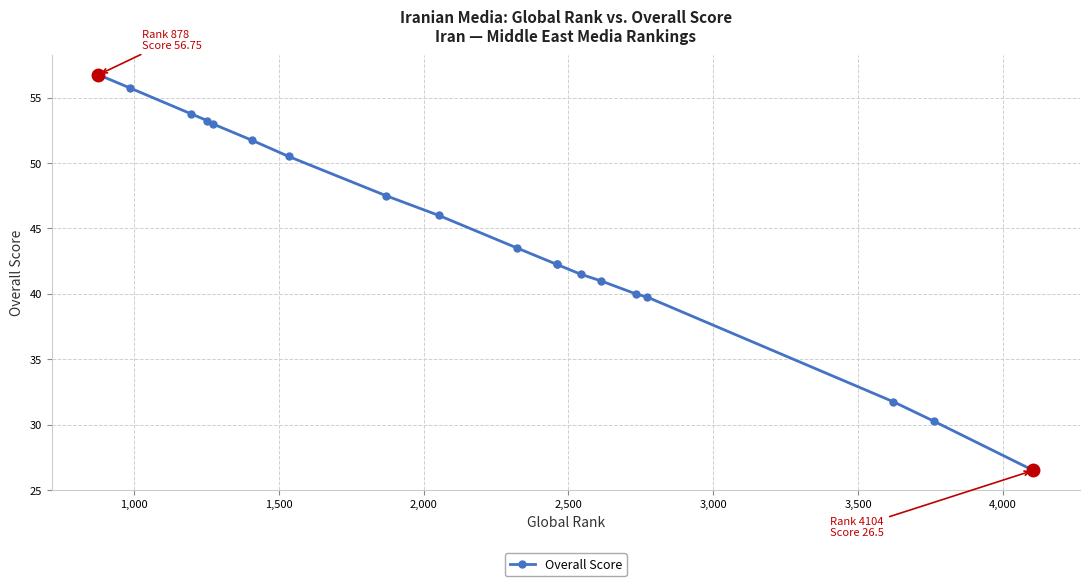

How many distinct data groups are displayed?

1